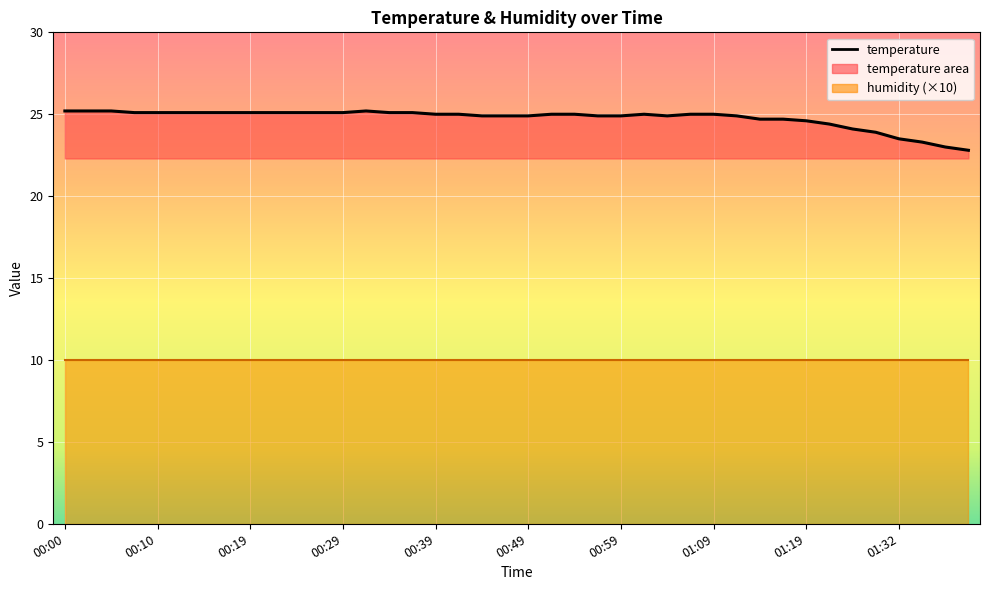

Which category has the lowest value across all series?

01:40